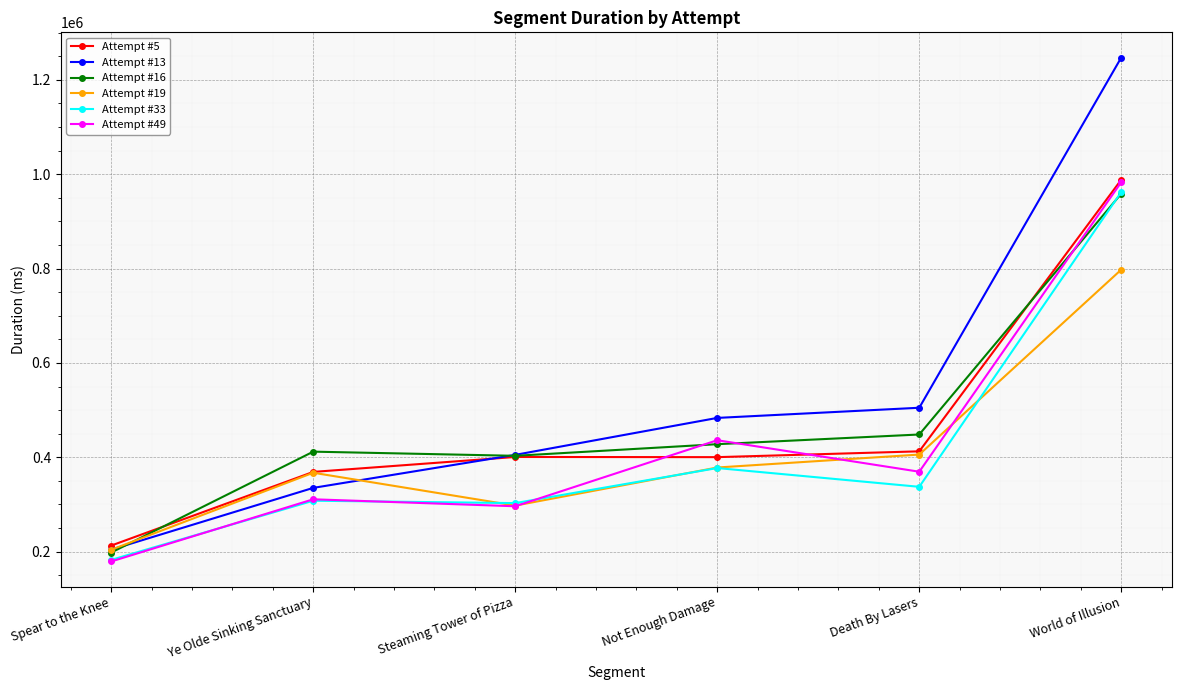

Between Ye Olde Sinking Sanctuary and Death By Lasers, which series saw the biggest shift?

Attempt #13